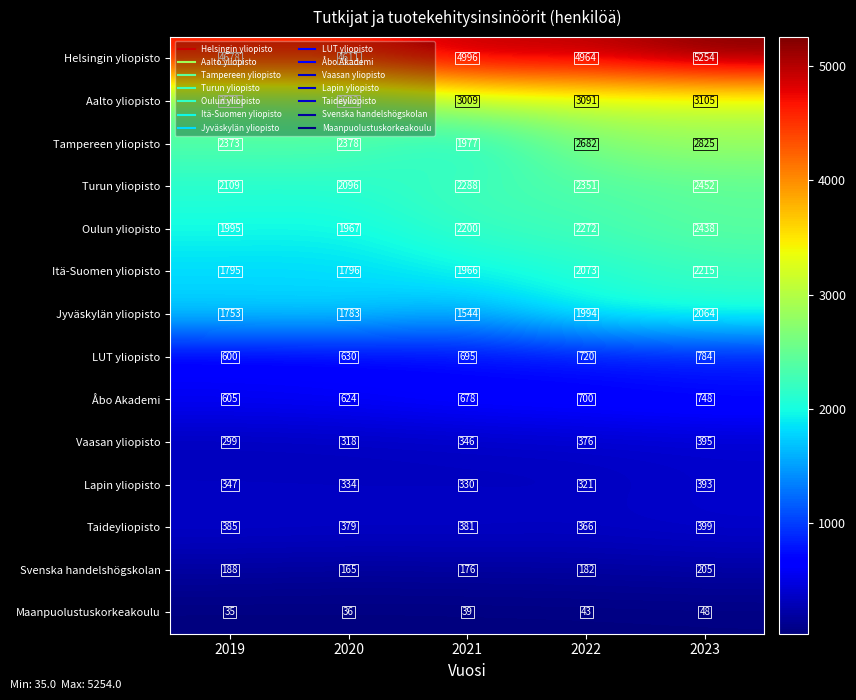

What is the approximate value of Oulun yliopisto at 2021?

2200